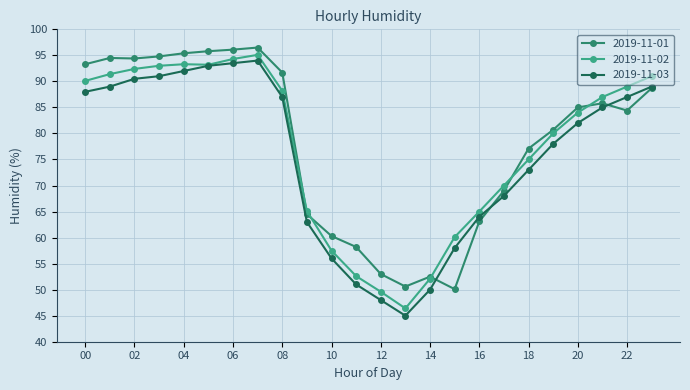

True or false: 2019-11-02 has more than 0 interior local peaks.

True